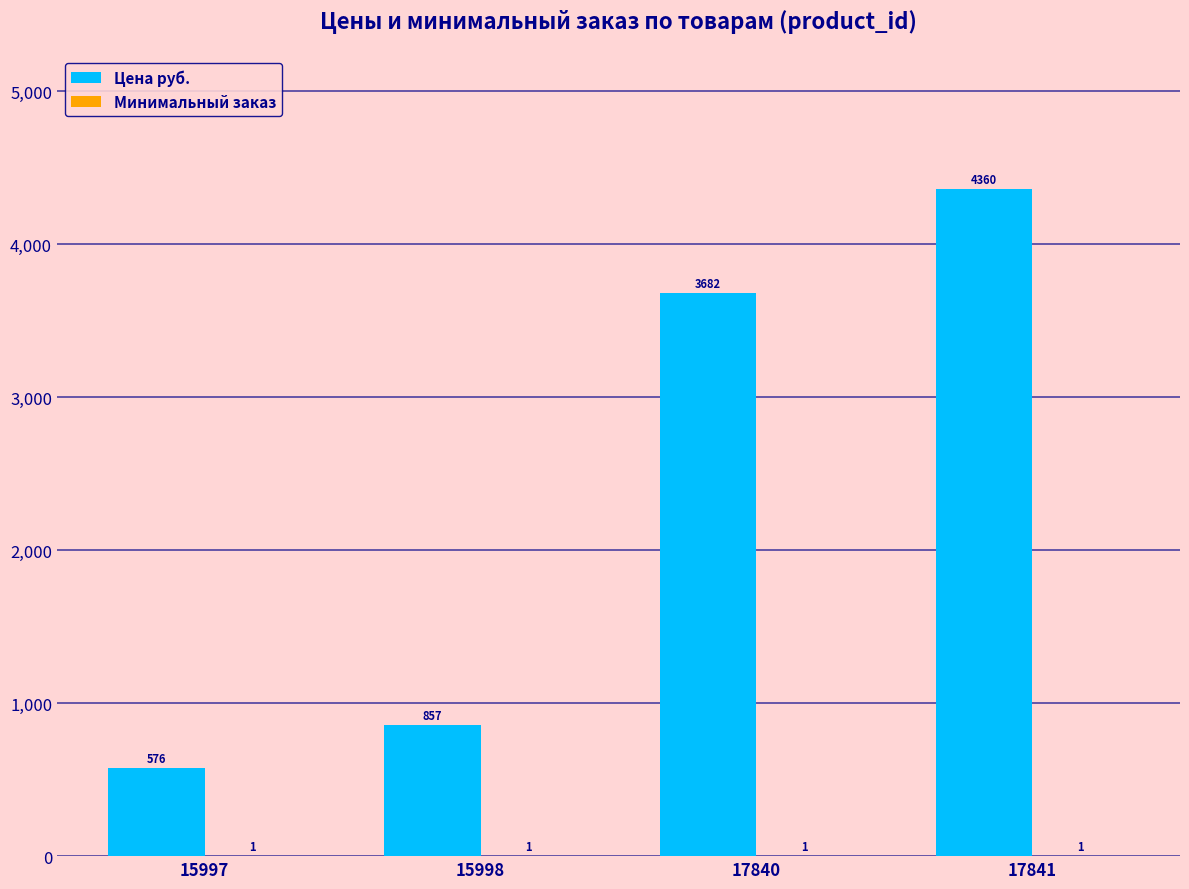

What is the total value across all series at 17840?

3683